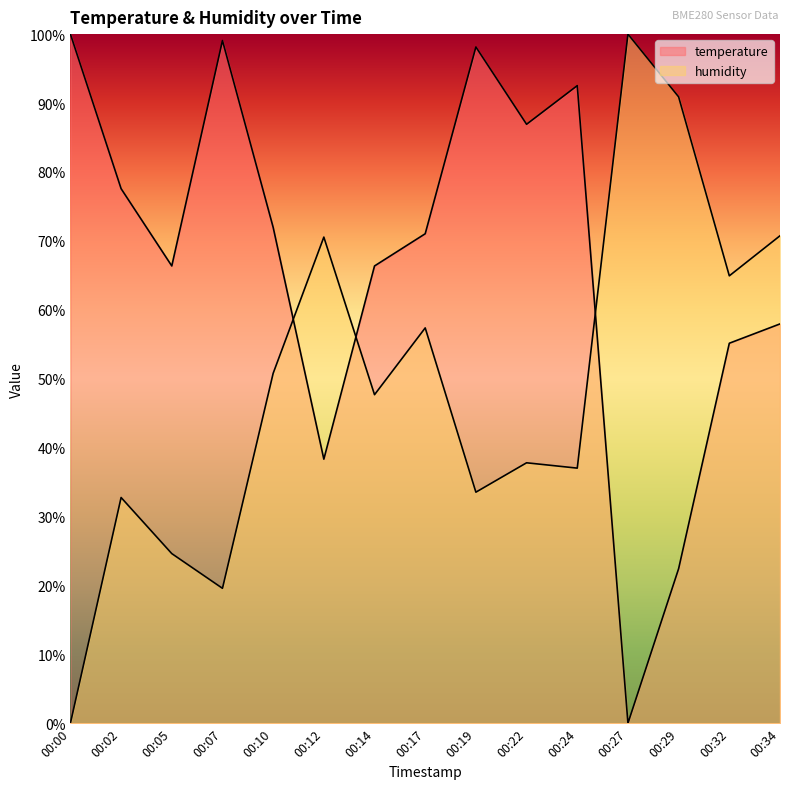

Reading right to left, transcribe all the data shown in this chart.

temperature: 57.9	55.1	22.4	0.0	92.5	86.9	98.1	71.0	66.4	38.3	72.0	99.1	66.4	77.6	100.0
humidity: 70.7	64.9	90.9	100.0	37.0	37.8	33.5	57.4	47.7	70.5	50.8	19.6	24.6	32.8	0.0